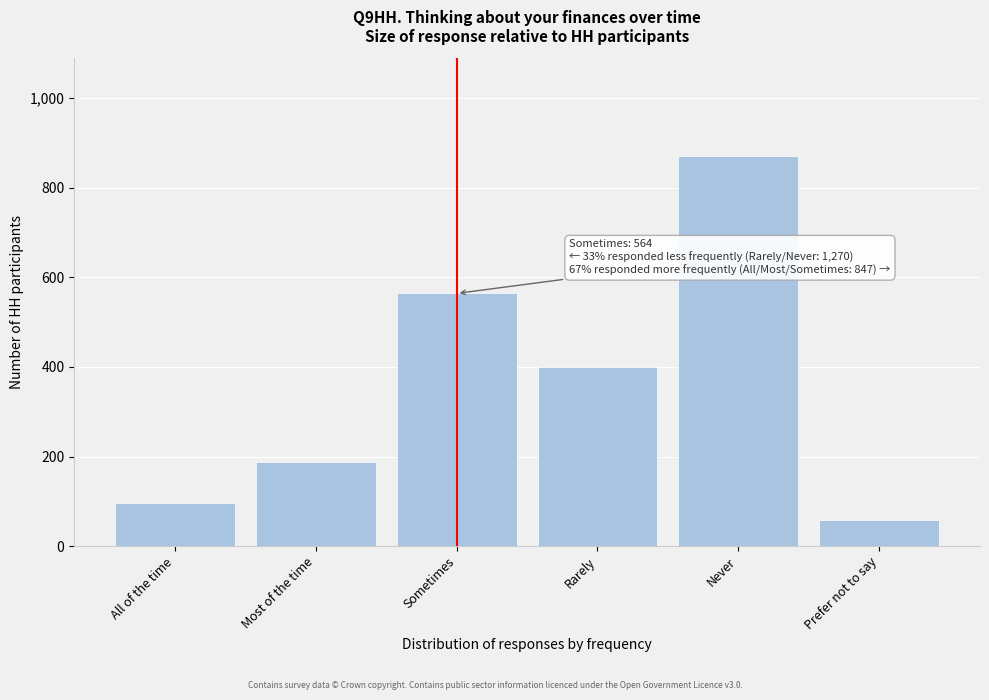

Reading left to right, list all the values displayed in this chart.

96	187	564	399	871	58